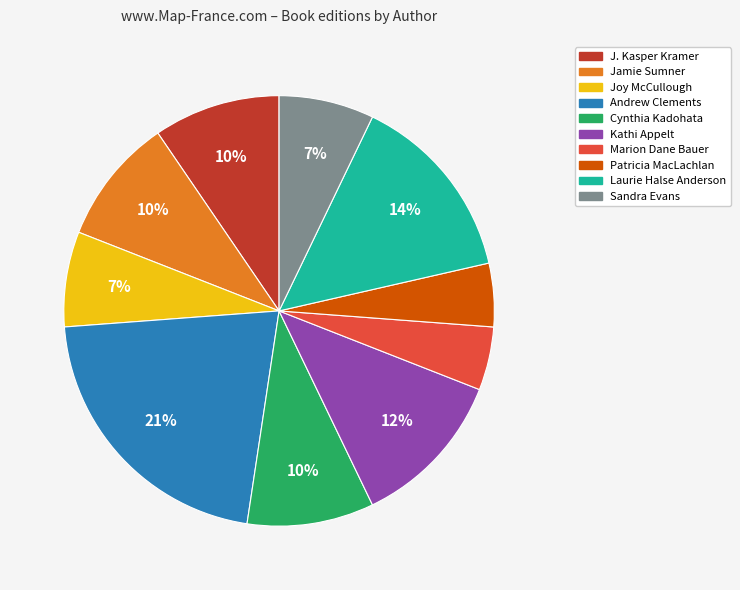

Is the sum of Joy McCullough and Jamie Sumner greater than half?

No